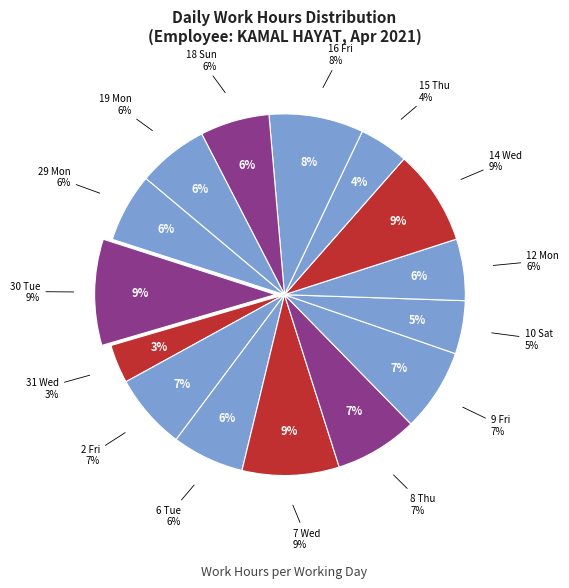

Which has a higher value, 29 Mon or 15 Thu?

29 Mon